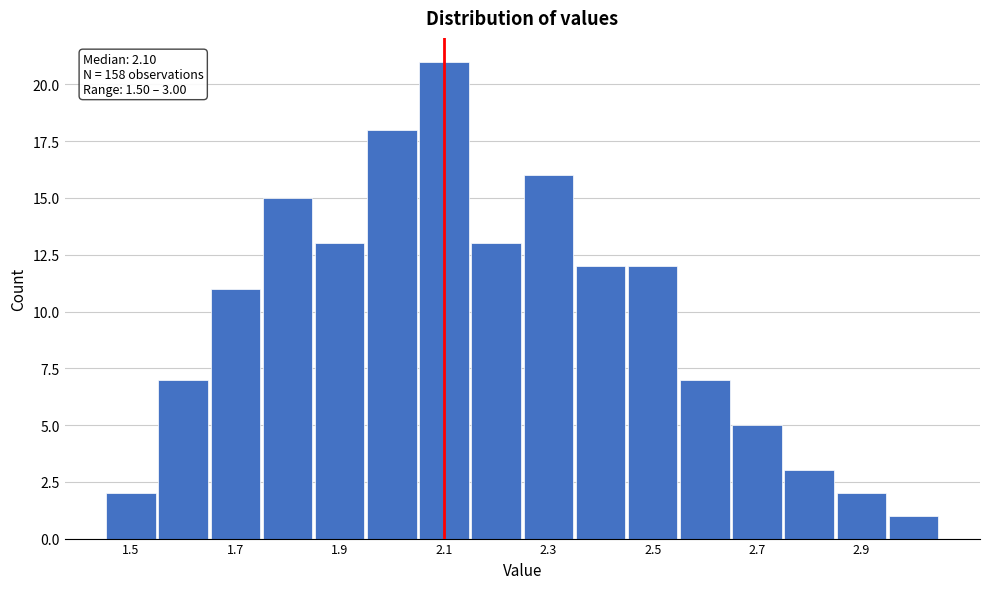

Over which range of the x-axis is the bar tallest?

2.05 to 2.15